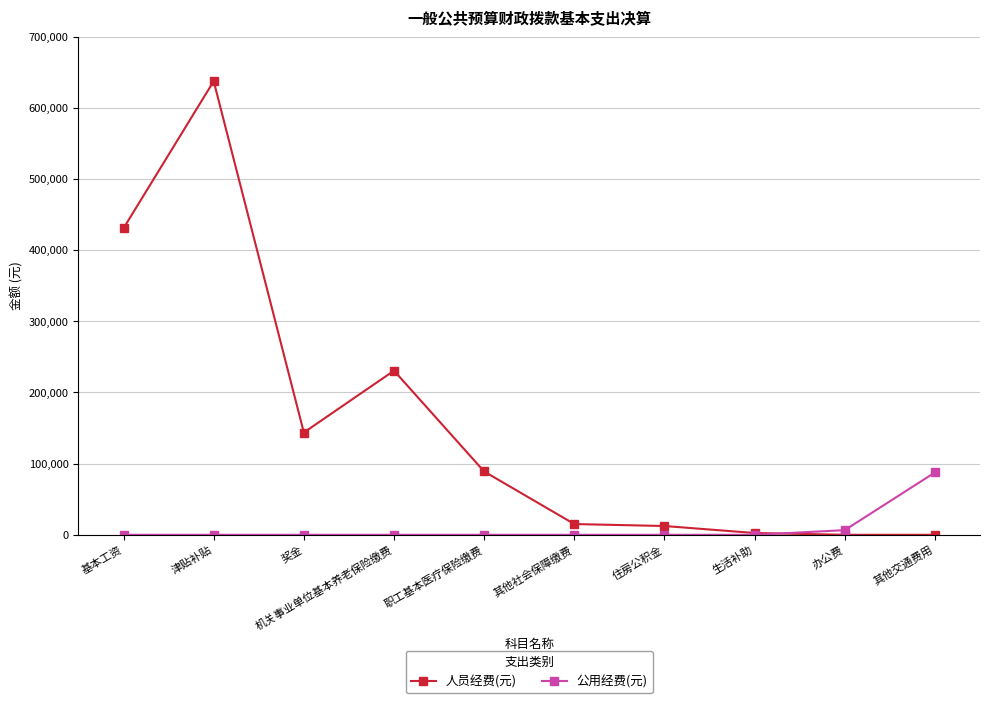

What is the difference between the highest and lowest values at 生活补助?

2500.0